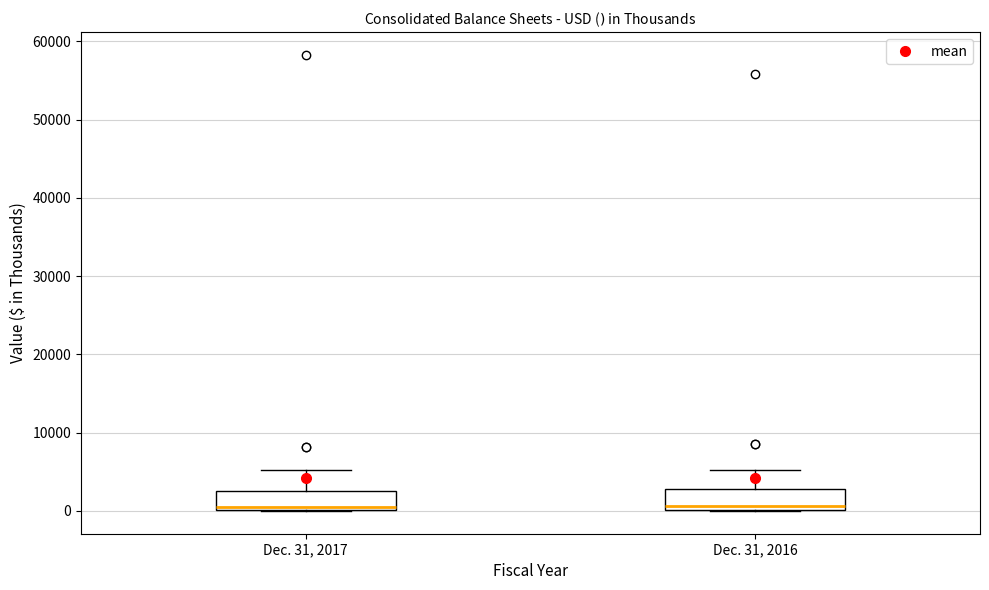

Where does the upper whisker of the box for Dec. 31, 2017 end on the y-axis? The values are not printed on the chart, so give them approximately, as read against the axis.

5000